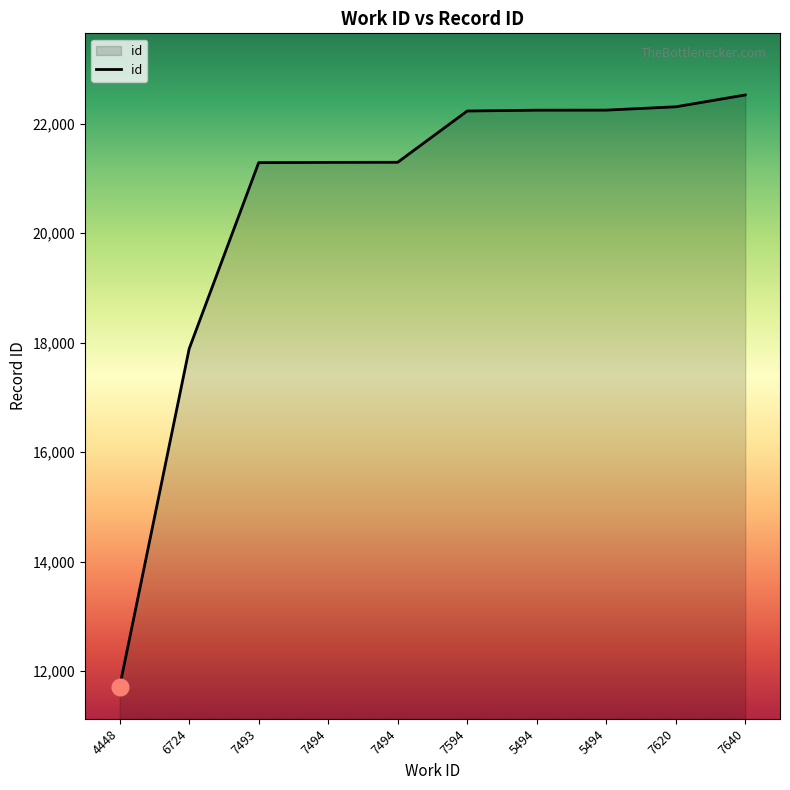

What is the ratio of the value at 7620 to the value at 7594?

1.0